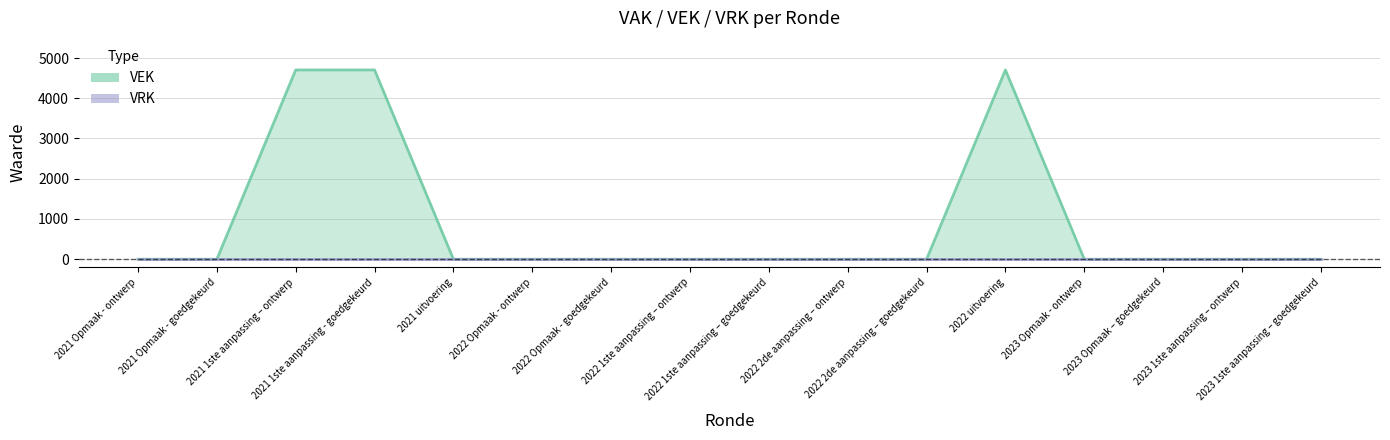

List the labels in order of value, largest first.

2021 1ste aanpassing – ontwerp, 2021 1ste aanpassing - goedgekeurd, 2022 uitvoering, 2021 Opmaak - ontwerp, 2021 Opmaak - goedgekeurd, 2021 uitvoering, 2022 Opmaak - ontwerp, 2022 Opmaak - goedgekeurd, 2022 1ste aanpassing – ontwerp, 2022 1ste aanpassing – goedgekeurd, 2022 2de aanpassing – ontwerp, 2022 2de aanpassing – goedgekeurd, 2023 Opmaak - ontwerp, 2023 Opmaak – goedgekeurd, 2023 1ste aanpassing – ontwerp, 2023 1ste aanpassing – goedgekeurd